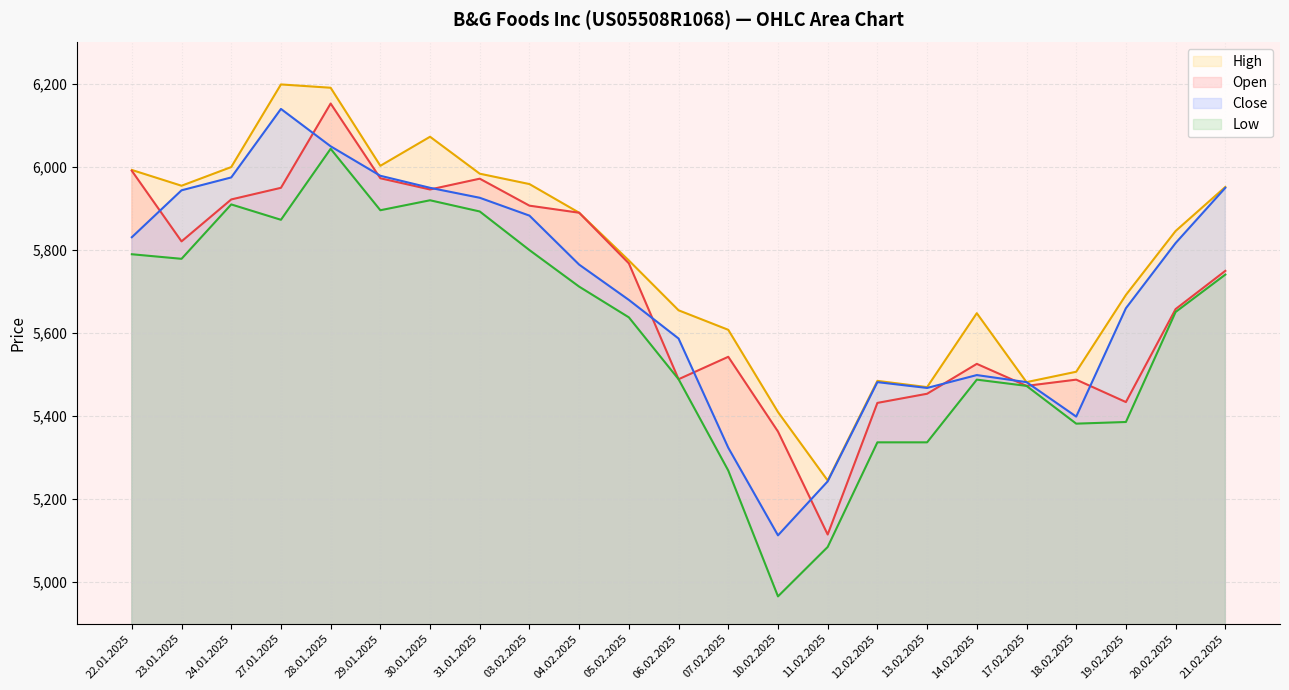

Reading left to right, extract all data points from this chart.

Open: 5991	5821	5922	5950	6153	5973	5946	5972	5907	5890	5768	5489	5543	5363	5115	5432	5454	5526	5473	5488	5434	5658	5750
High: 5993	5955	6000	6199	6191	6003	6073	5984	5959	5890	5775	5655	5608	5410	5245	5485	5470	5648	5482	5507	5692	5846	5952
Low: 5790	5779	5910	5873	6044	5896	5920	5893	5800	5712	5638	5489	5269	4966	5085	5337	5337	5488	5473	5382	5386	5651	5741
Close: 5831	5944	5975	6140	6050	5979	5950	5926	5883	5765	5680	5587	5324	5113	5243	5482	5468	5499	5482	5399	5660	5817	5950